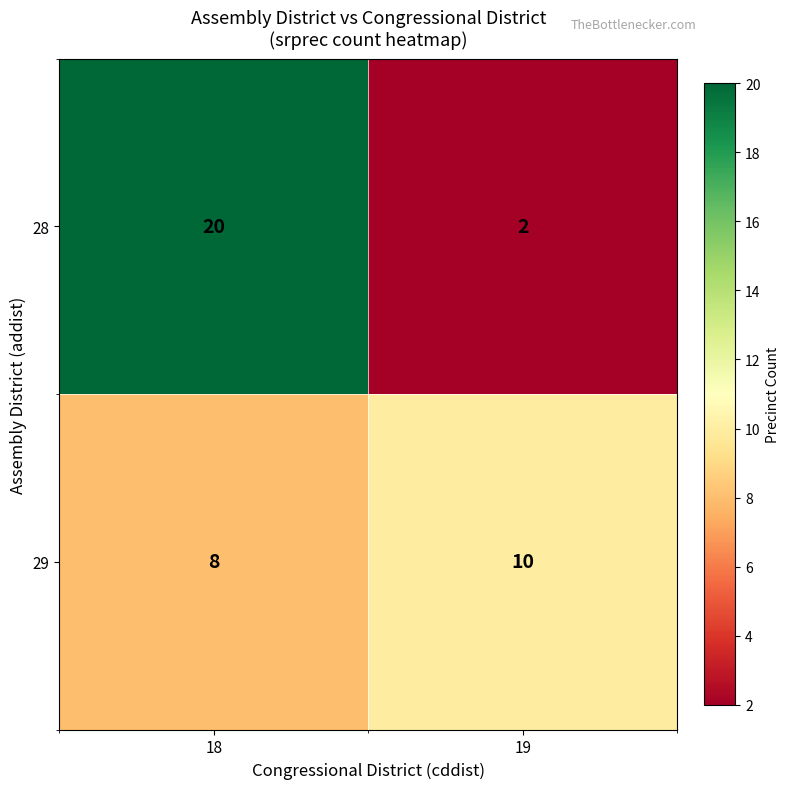

Rank the series by their average value, from lowest to highest.

29, 28